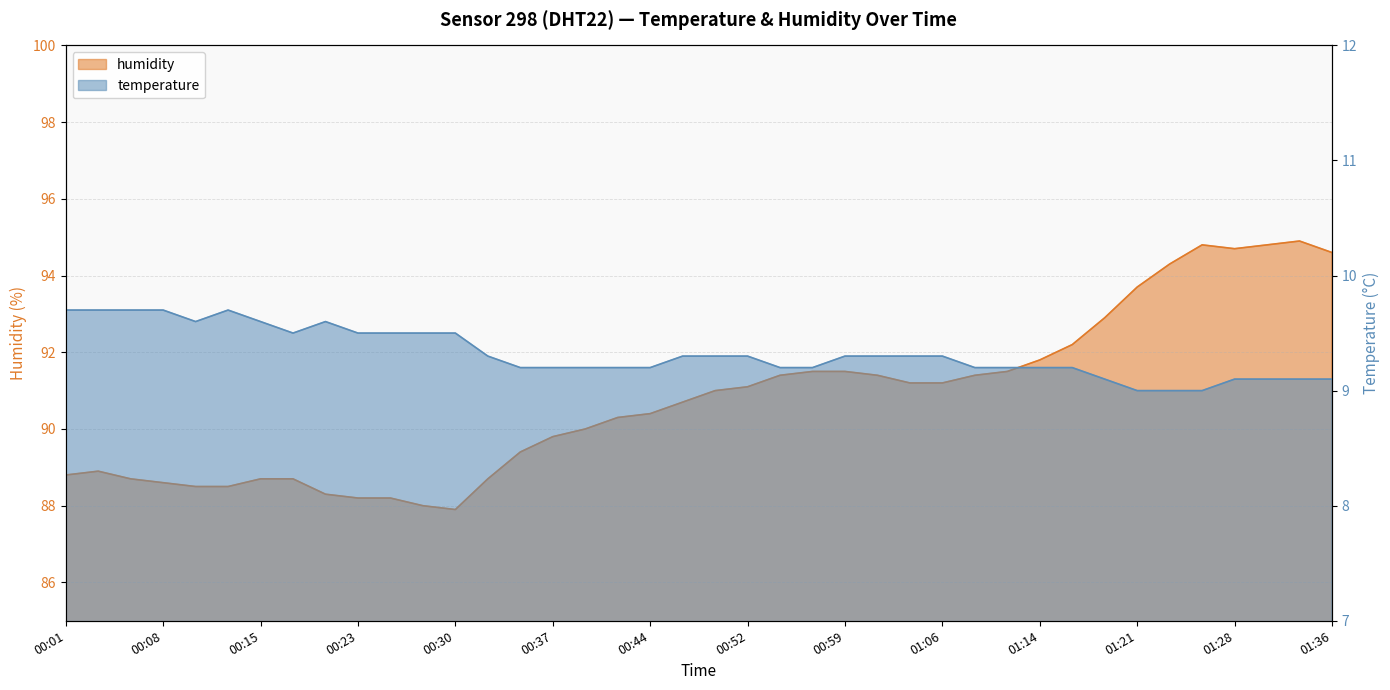

What is the smallest value displayed?

9.0